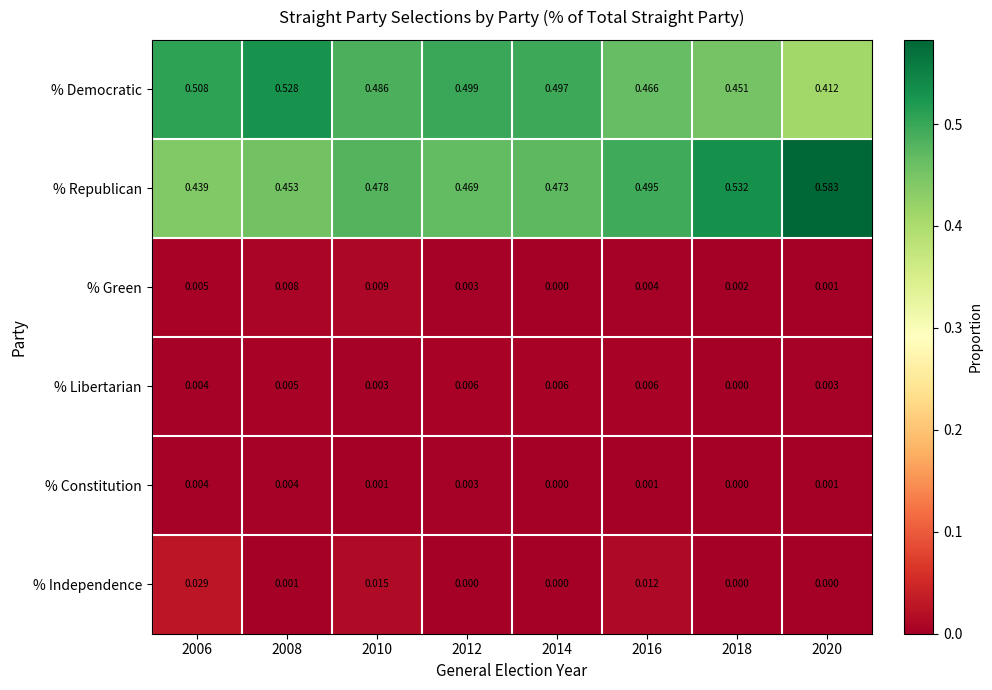

What is the total value across all series at 2006?

1.0